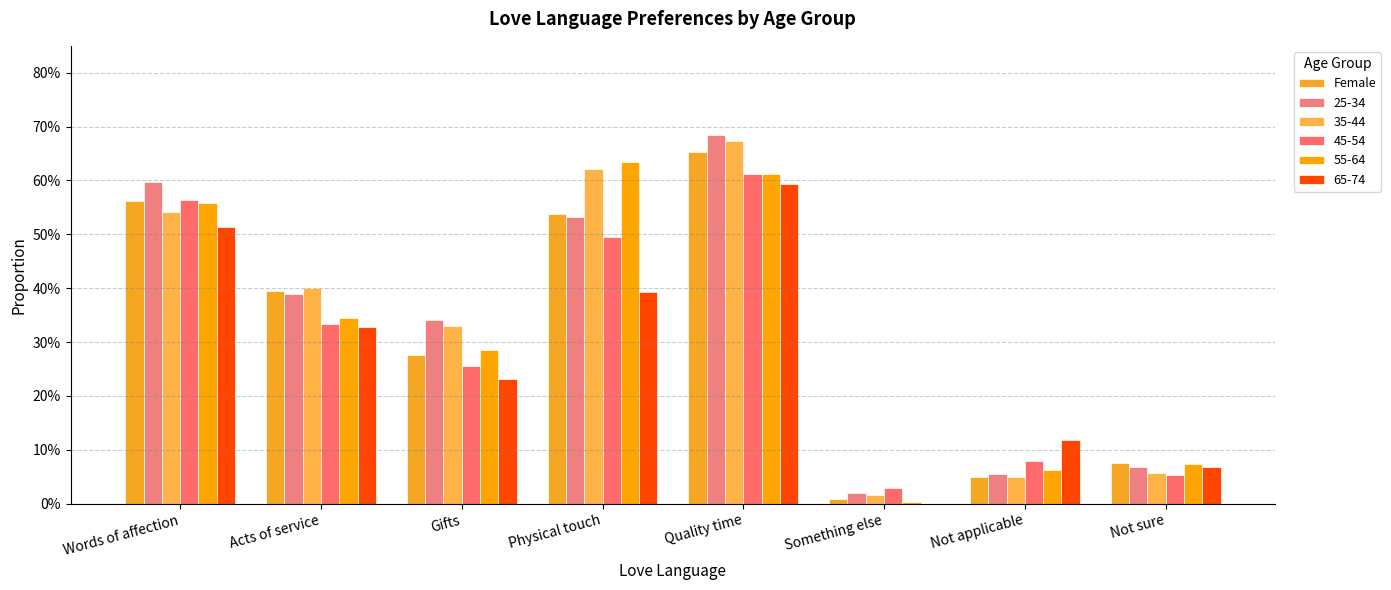

Are the bars grouped side by side (vs. stacked)?

Yes